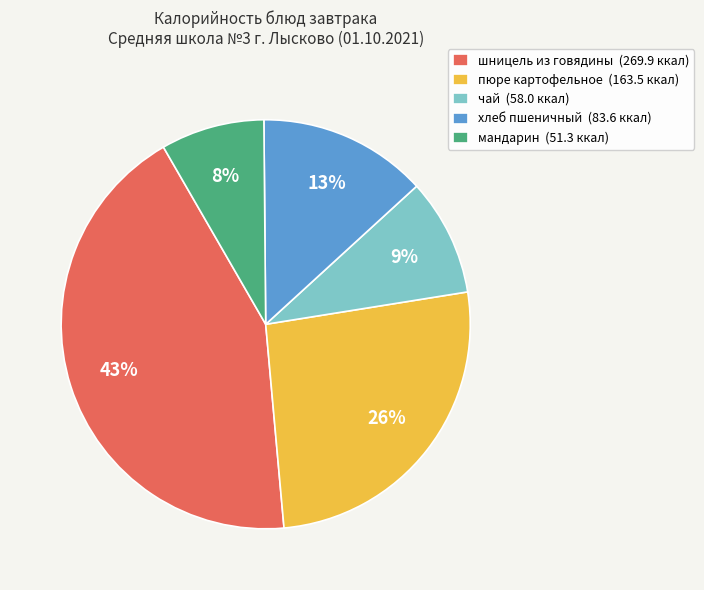

To the nearest percent, what is the difference between the largest and smallest slice percentages?

35%